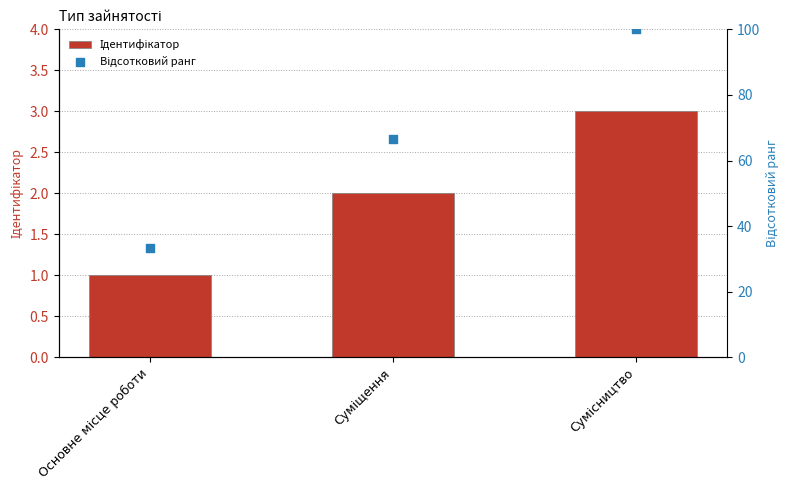

What are all the series names shown in the legend?

Ідентифікатор, Відсотковий ранг